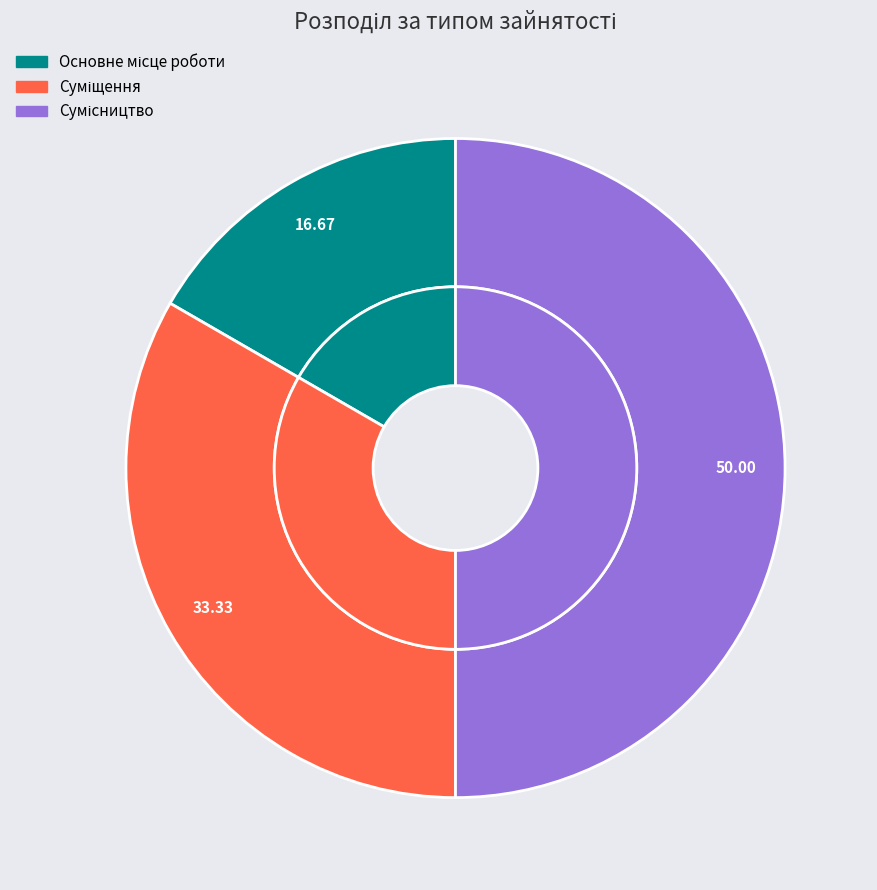

Is Основне місце роботи the majority of the pie?

No